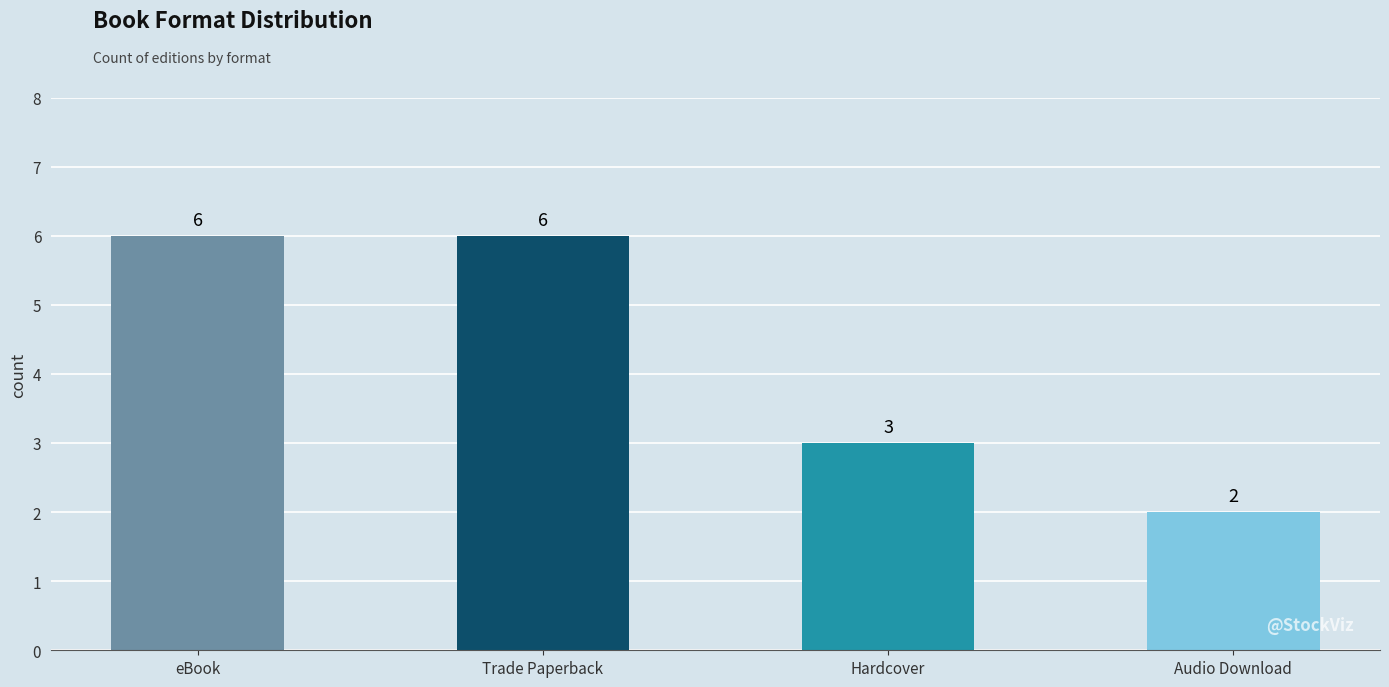

True or false: the data shows 6 at Trade Paperback.

True